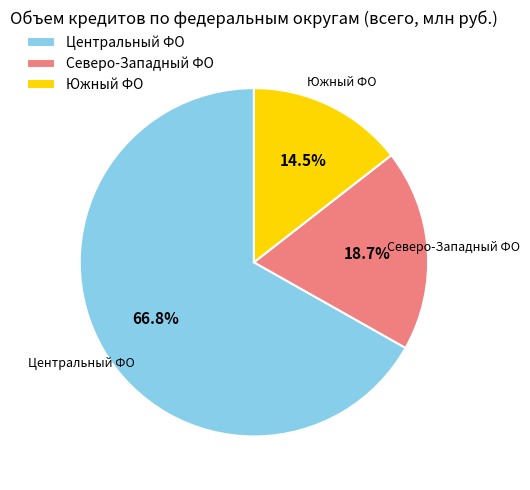

Count the number of slices in the pie.

3